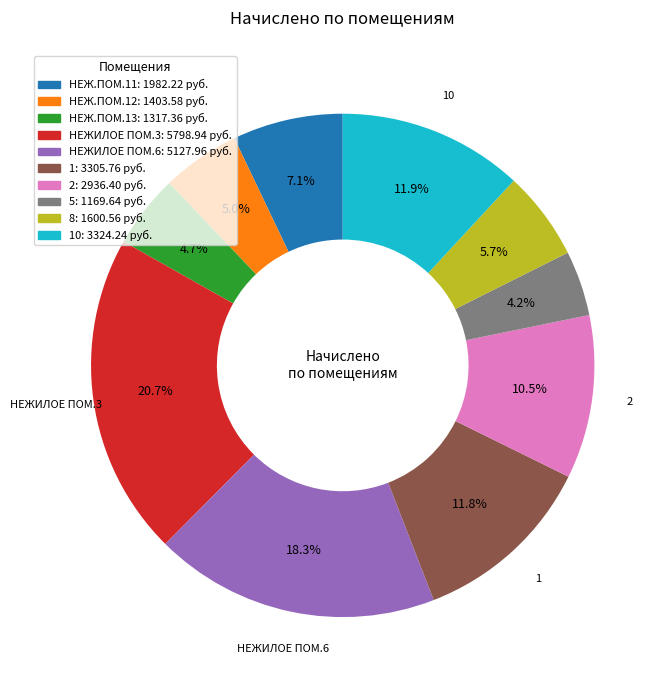

Is there a majority slice in this chart?

No